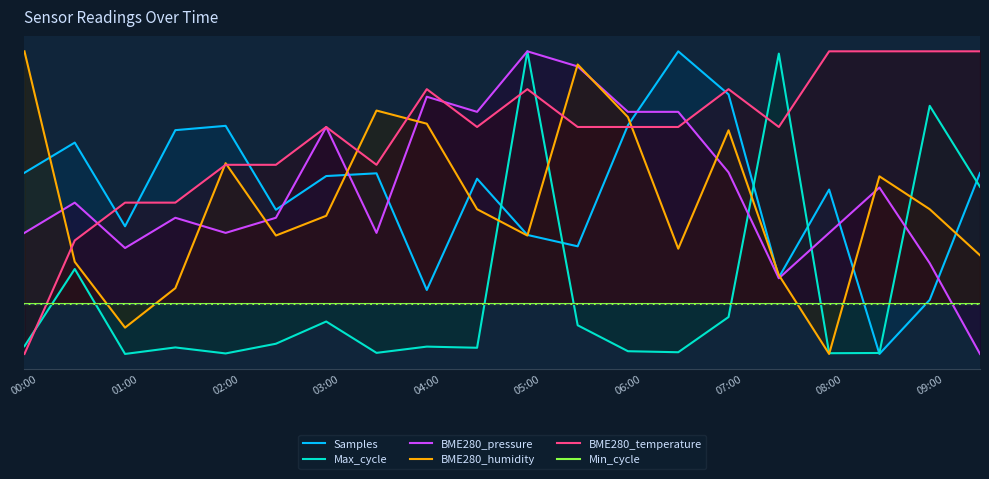

The value of BME280_pressure at 01:00 is 20.0. True or false?

True